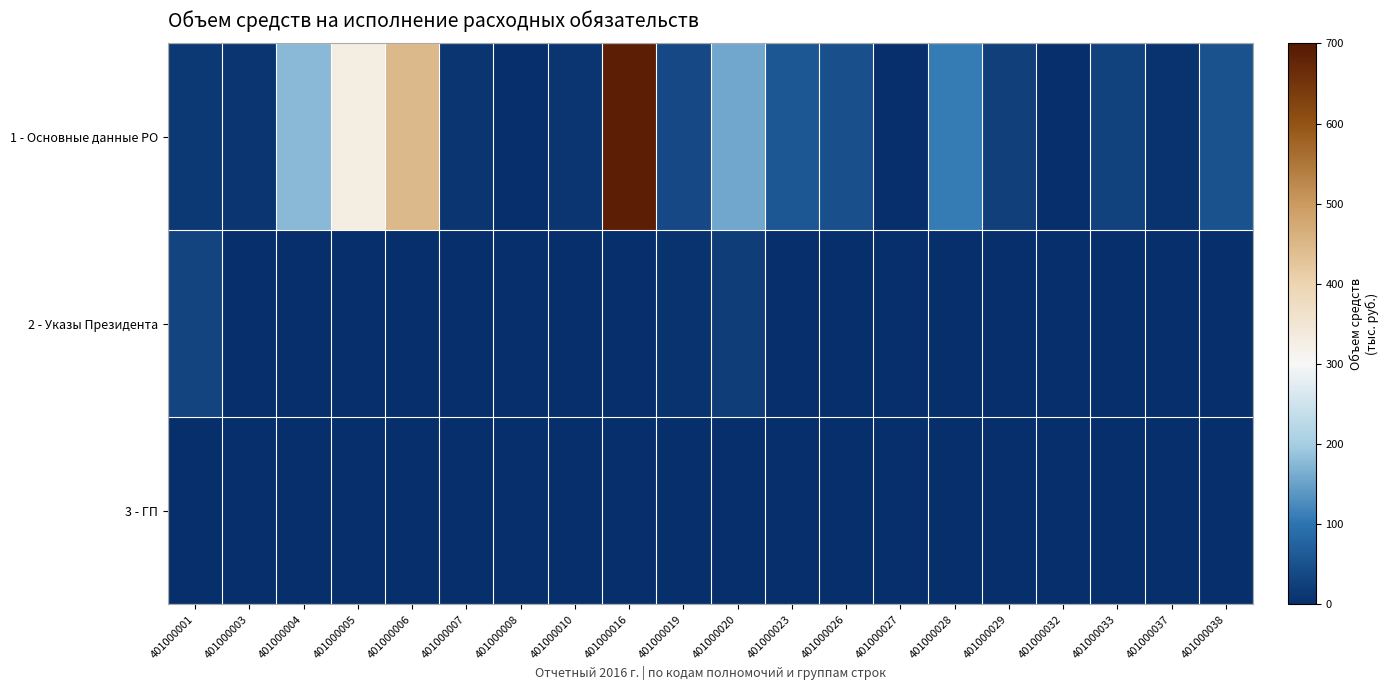

Reading left to right, what are all the values shown in this chart?

1 - Основные данные РО: 401000001=15131.4	401000003=10324.6	401000004=177427.2	401000005=330797.5	401000006=446689.1	401000007=9478.4	401000008=440.0	401000010=8503.6	401000016=688437.1	401000019=37472.8	401000020=156823.6	401000023=57628.2	401000026=48003.2	401000027=765.0	401000028=108542.5	401000029=22280.4	401000032=1700.0	401000033=30049.0	401000037=5738.5	401000038=50013.4
2 - Указы Президента: 401000001=30209.1	401000003=0.0	401000004=0.0	401000005=0.0	401000006=476.4	401000007=0.0	401000008=0.0	401000010=0.0	401000016=0.0	401000019=7401.4	401000020=21617.7	401000023=0.0	401000026=0.0	401000027=0.0	401000028=0.0	401000029=0.0	401000032=0.0	401000033=0.0	401000037=0.0	401000038=0.0
3 - ГП: 401000001=0.0	401000003=0.0	401000004=0.0	401000005=0.0	401000006=476.4	401000007=0.0	401000008=0.0	401000010=0.0	401000016=0.0	401000019=0.0	401000020=0.0	401000023=0.0	401000026=0.0	401000027=0.0	401000028=0.0	401000029=0.0	401000032=0.0	401000033=0.0	401000037=0.0	401000038=0.0